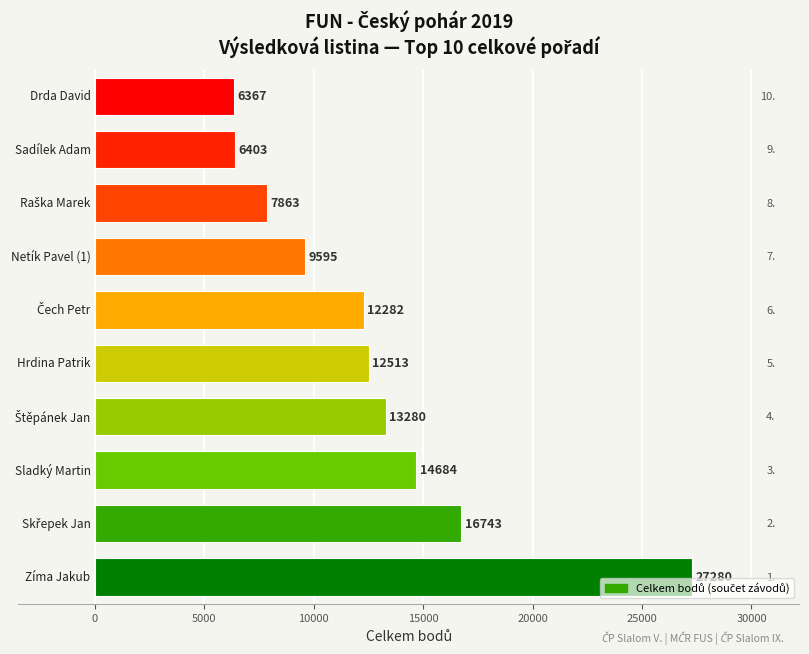

Reading bottom to top, extract all data points from this chart.

27280	16743	14684	13280	12513	12282	9595	7863	6403	6367